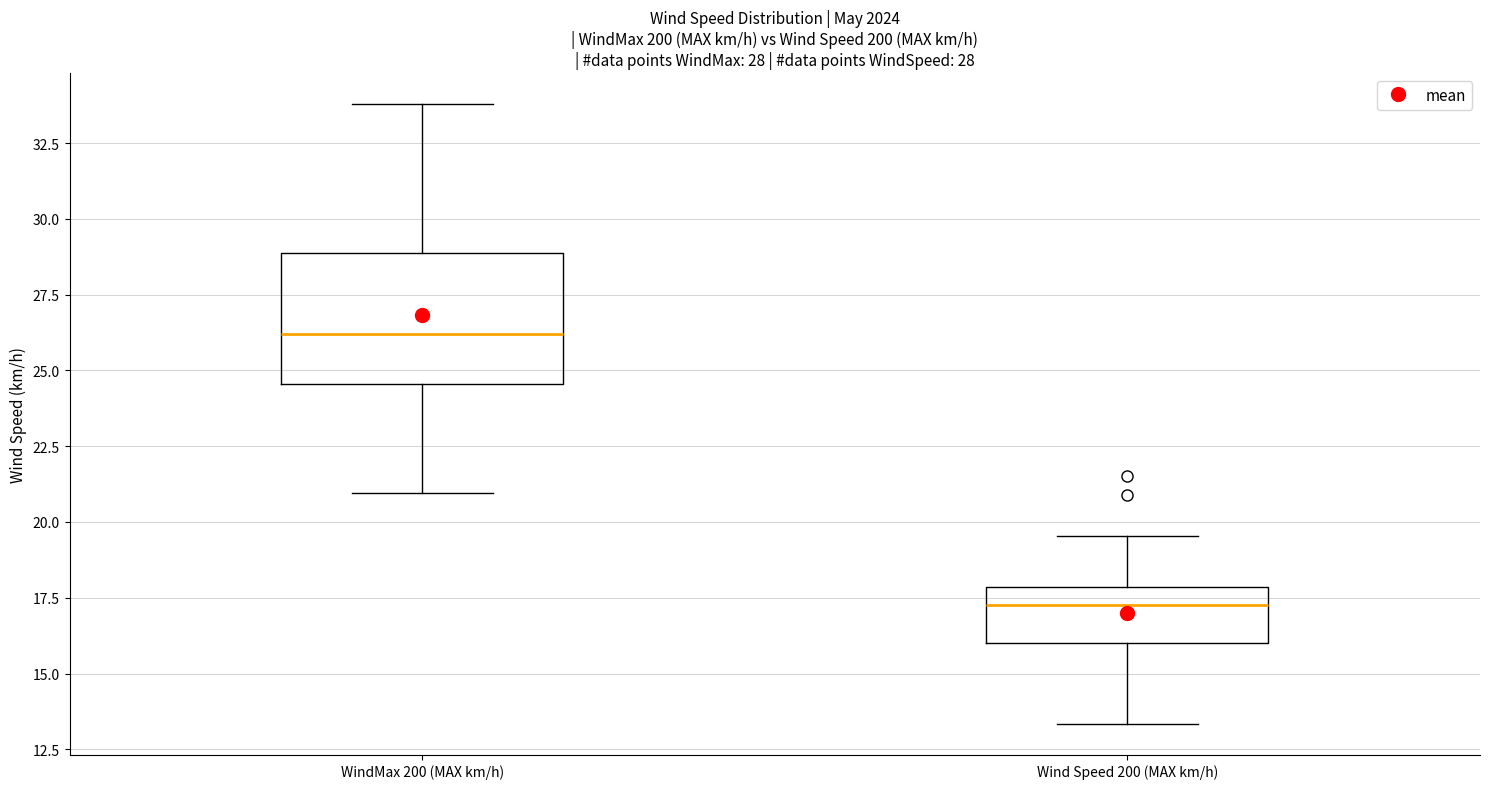

Which box's median line is the lowest?

Wind Speed 200 (MAX km/h)